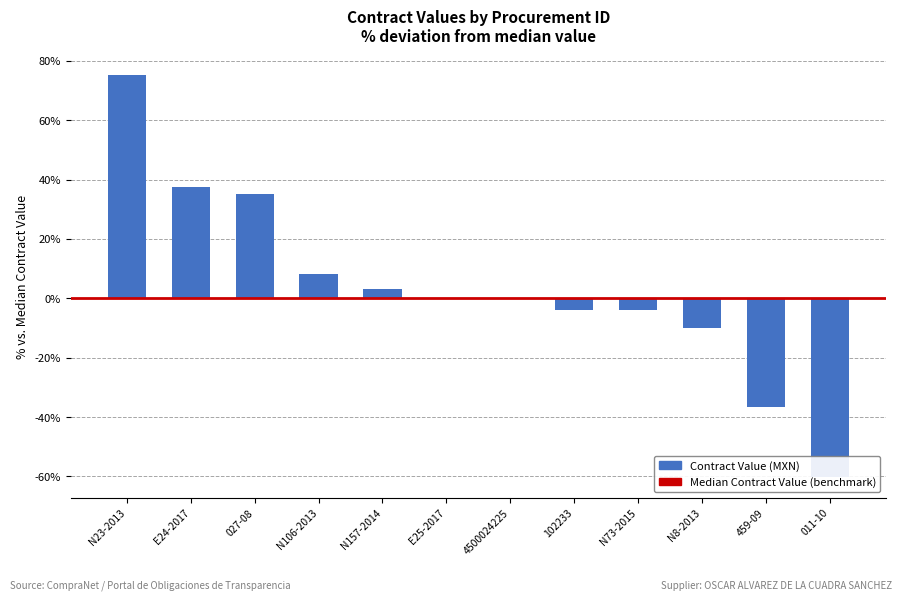

What is the approximate value at N23-2013?

75.2